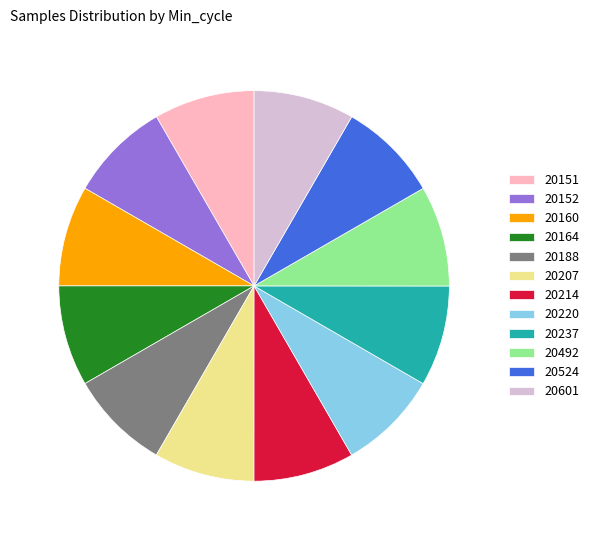

Is it true that 20152 is 8% of the pie?

True